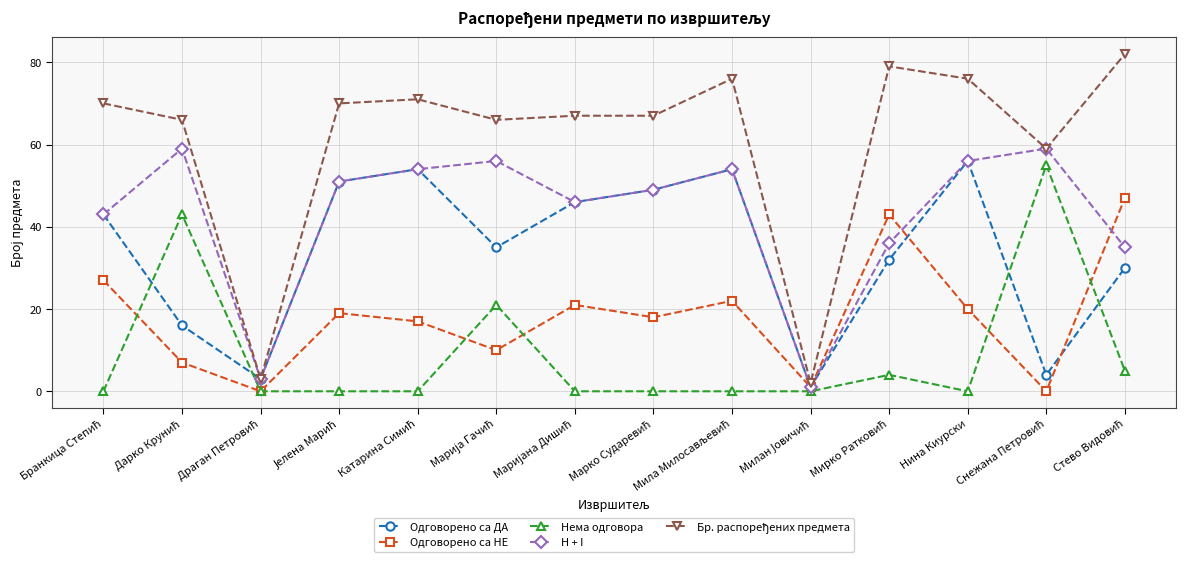

What is the difference between the highest and lowest values at Нина Киурски?

76